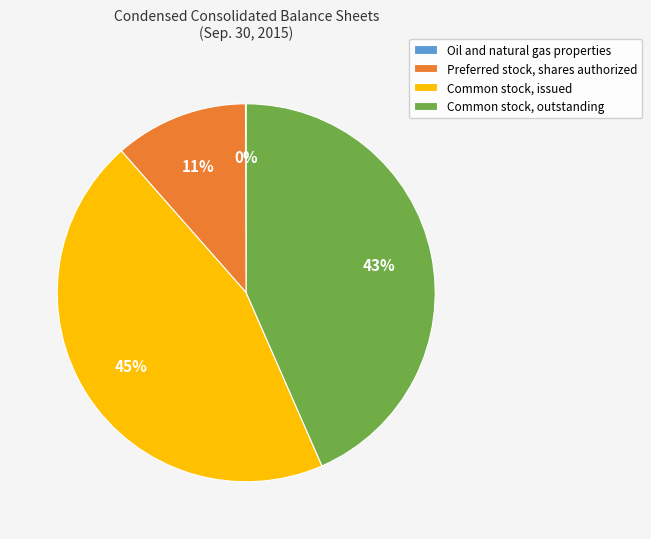

Does any single category account for the majority?

No